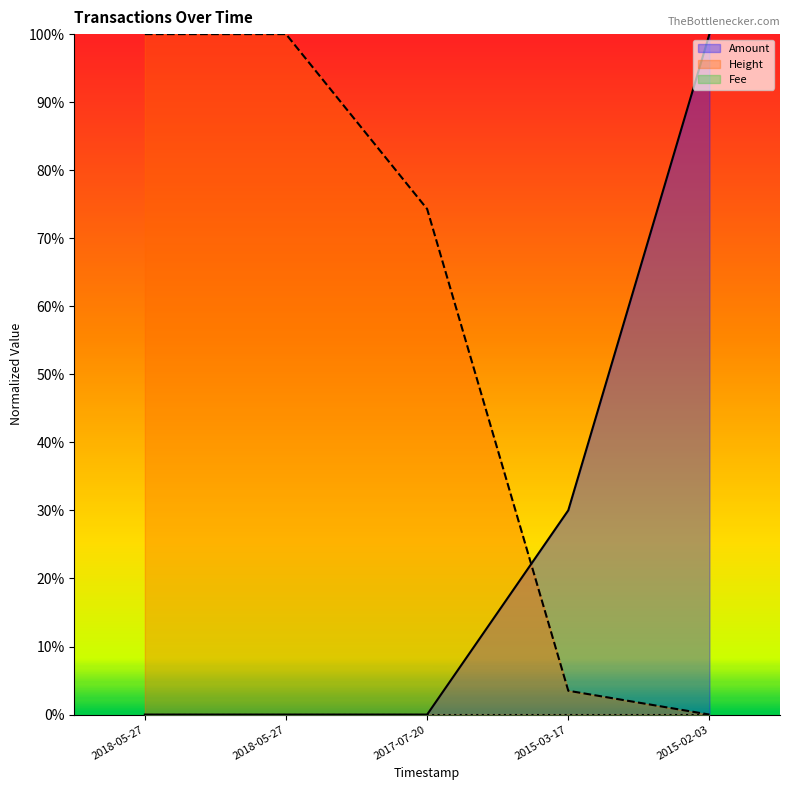

Does the chart display data point markers on the line(s)?

No